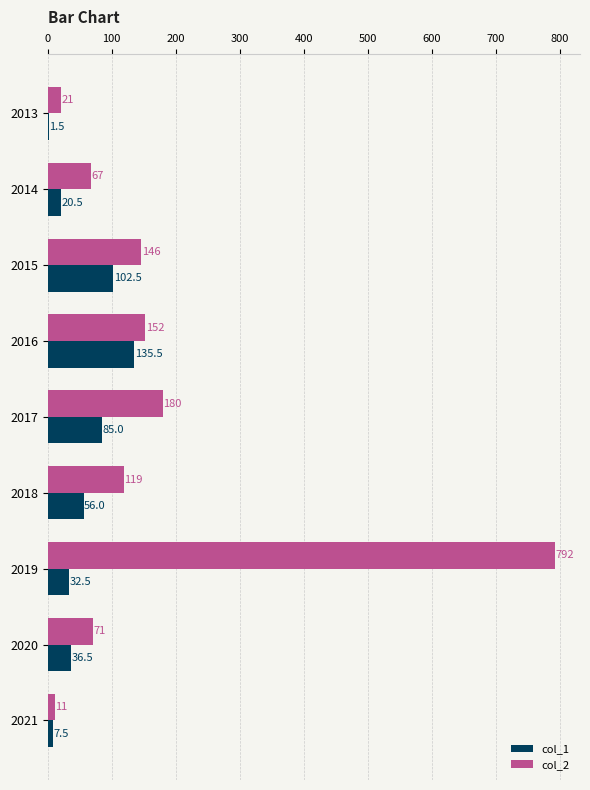

What is the sum of all col_2 values?

1559.0